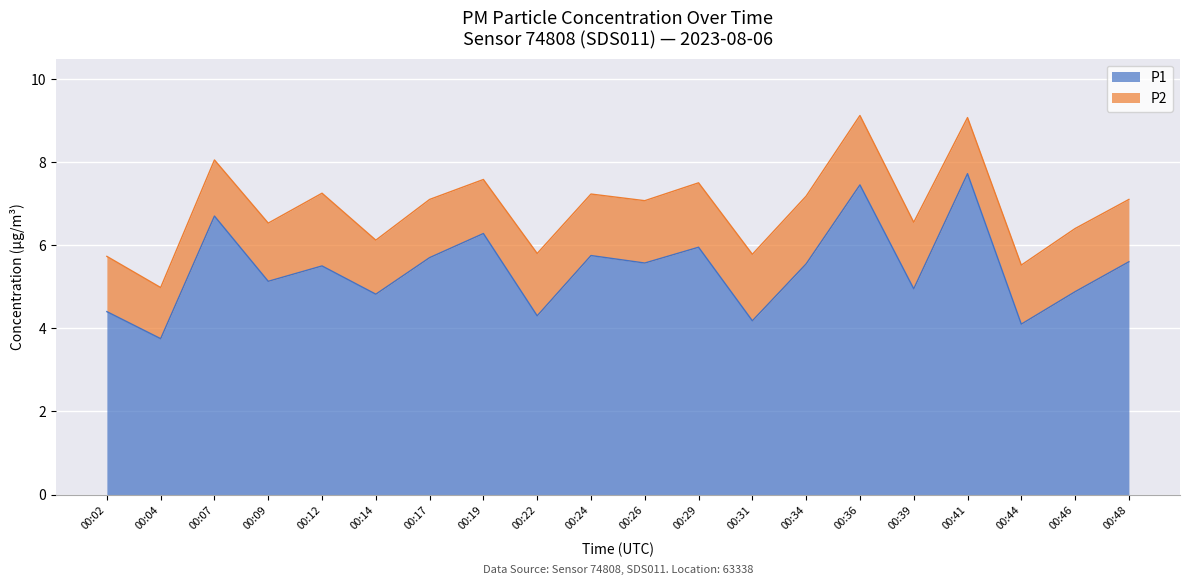

Which category has the lowest value across all series?

00:04